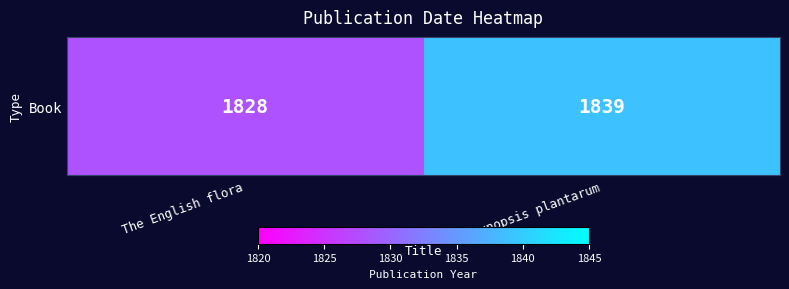

What is the greatest value displayed?

1839